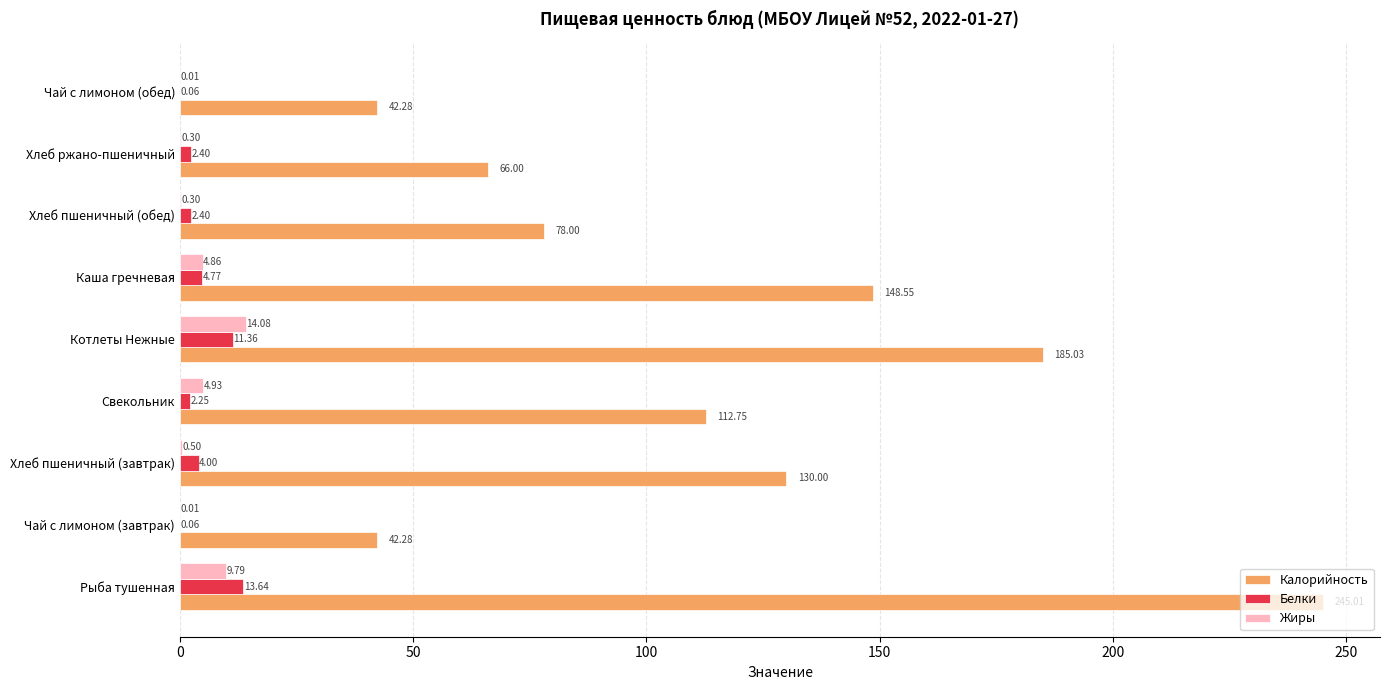

Which series has the largest total across all categories?

Калорийность